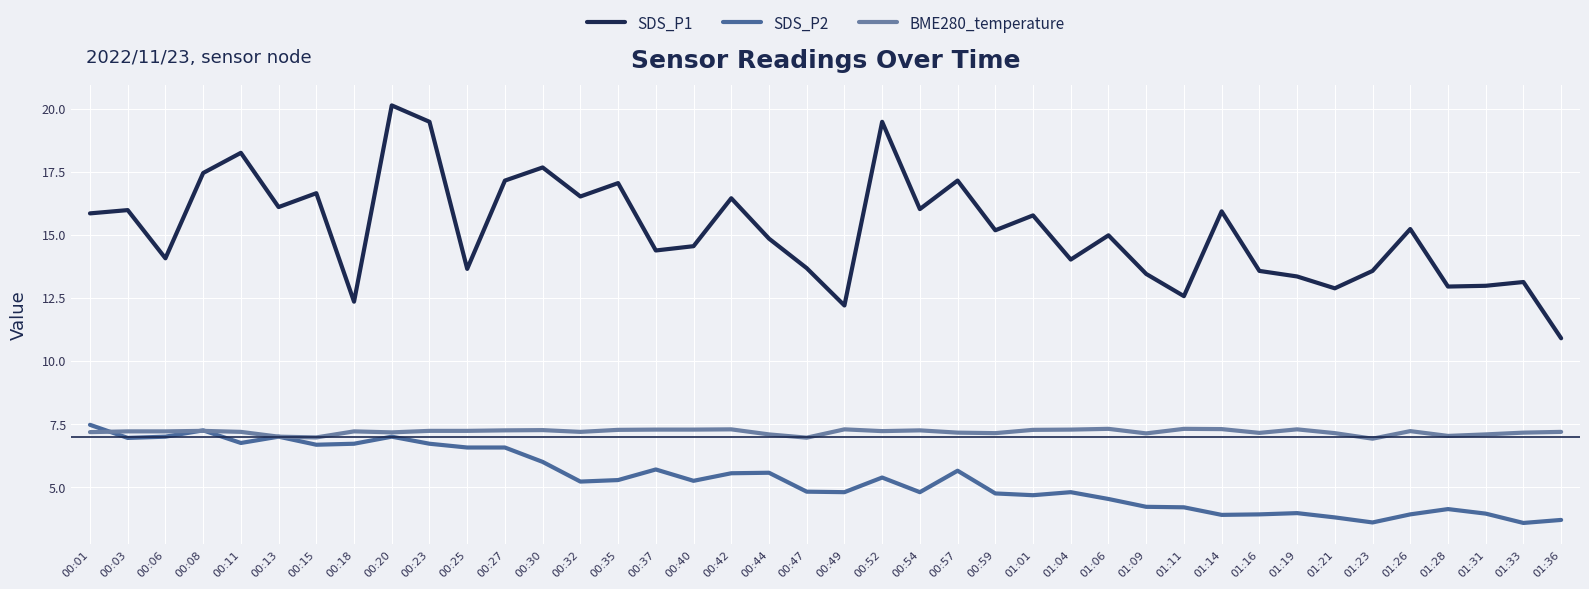

At which category is the sum across all series the highest?

00:20